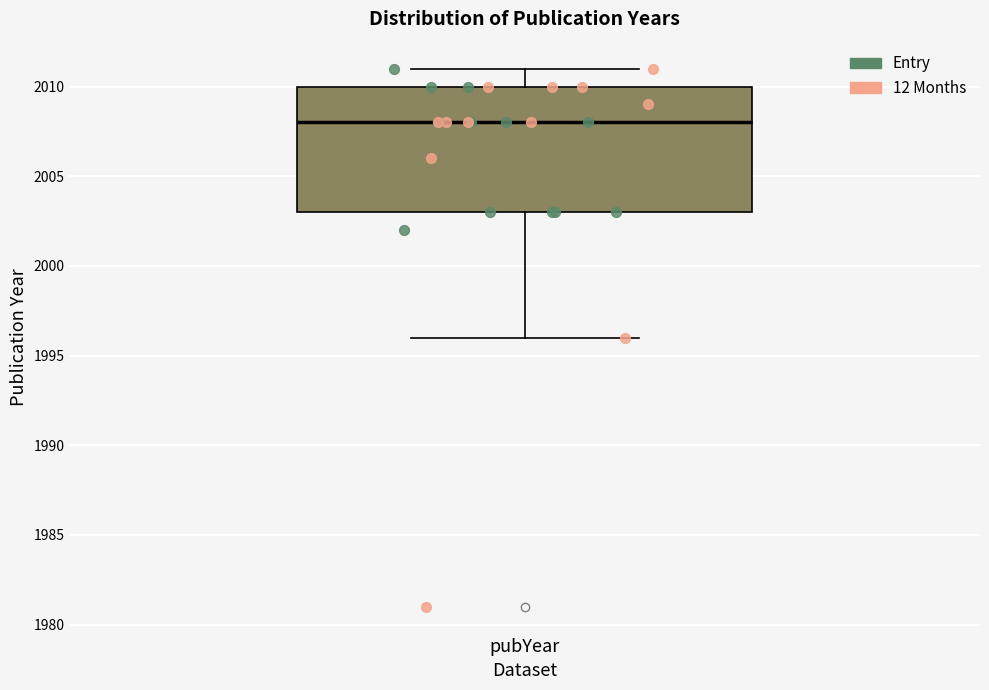

Where does the upper whisker of the box for pubYear end on the y-axis? The values are not printed on the chart, so give them approximately, as read against the axis.

2011